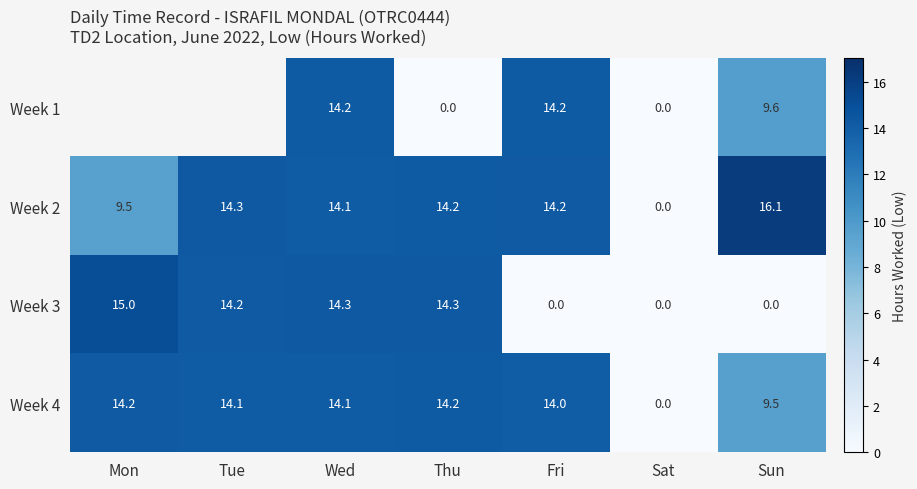

Where does the Week 3 series first go above 14?

Mon